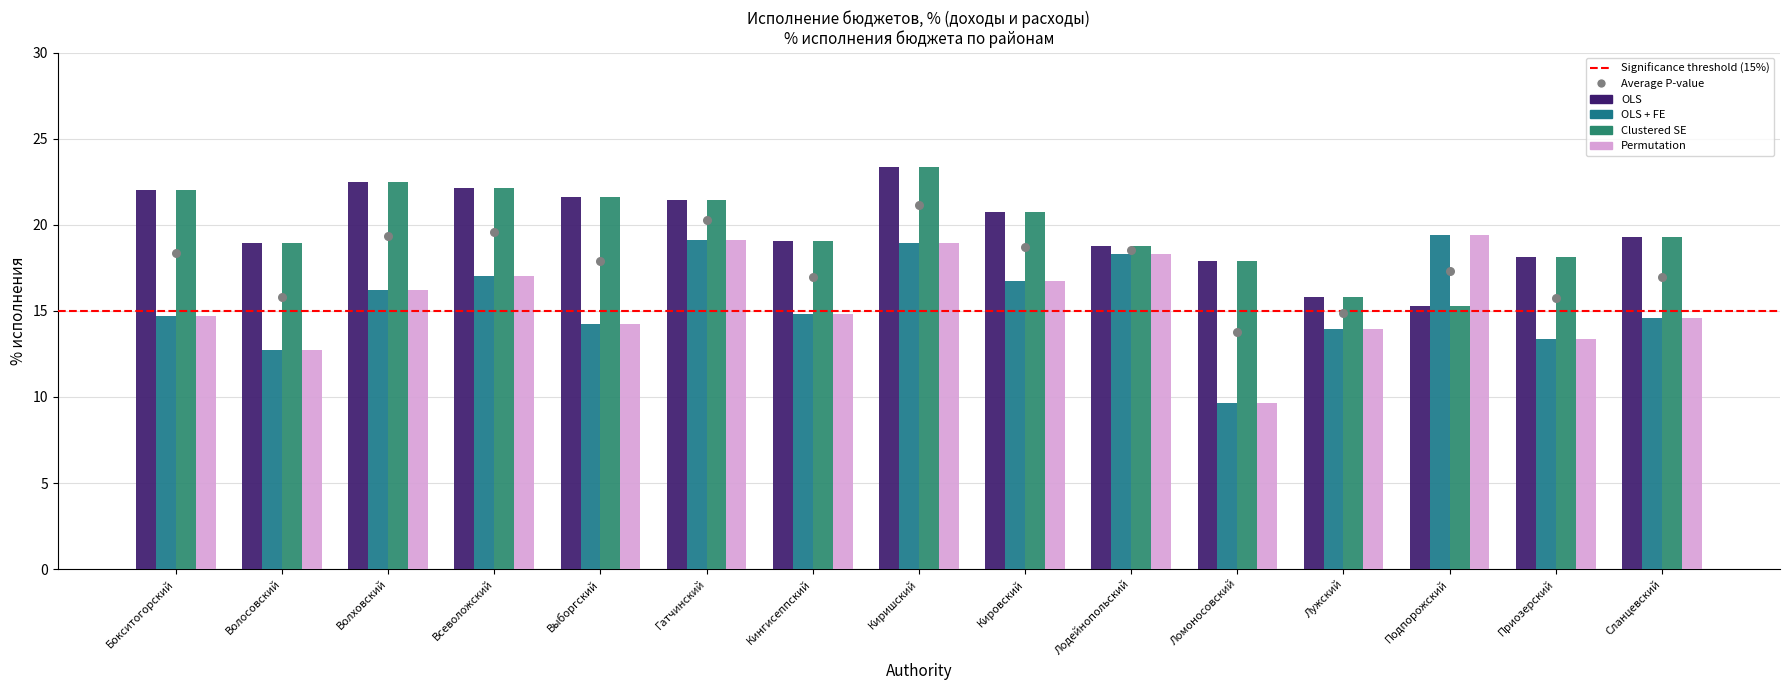

Is the value of Permutation at Кингисеппский greater than the value of OLS + FE at Гатчинский?

No